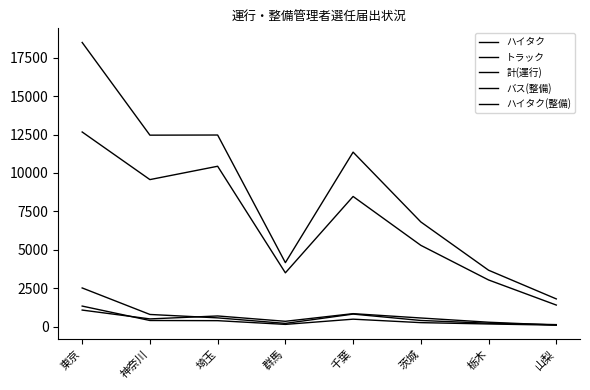

Is this an area chart (filled region under the line)?

No